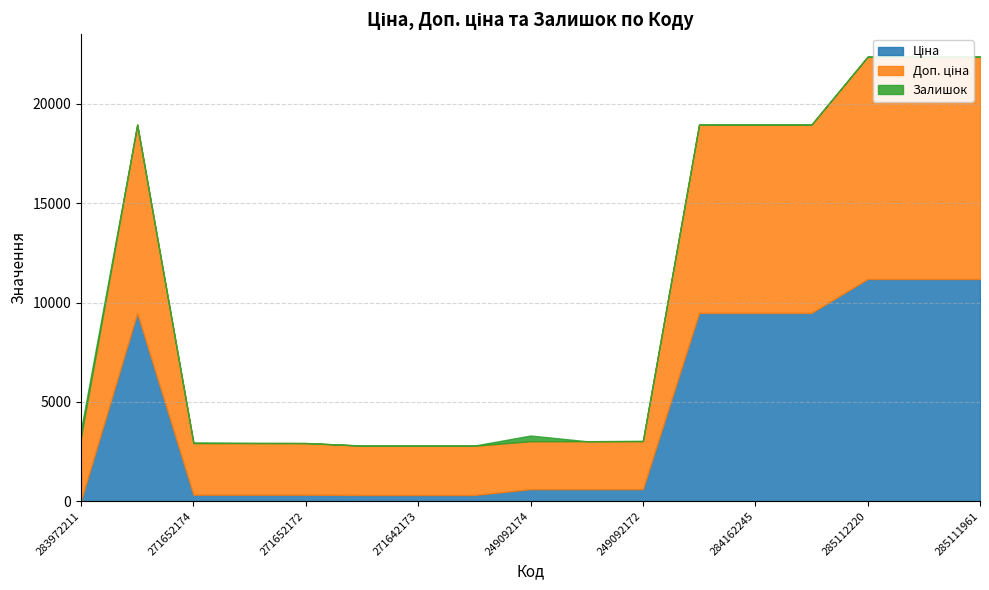

What is the minimum value for Ціна?

32.0